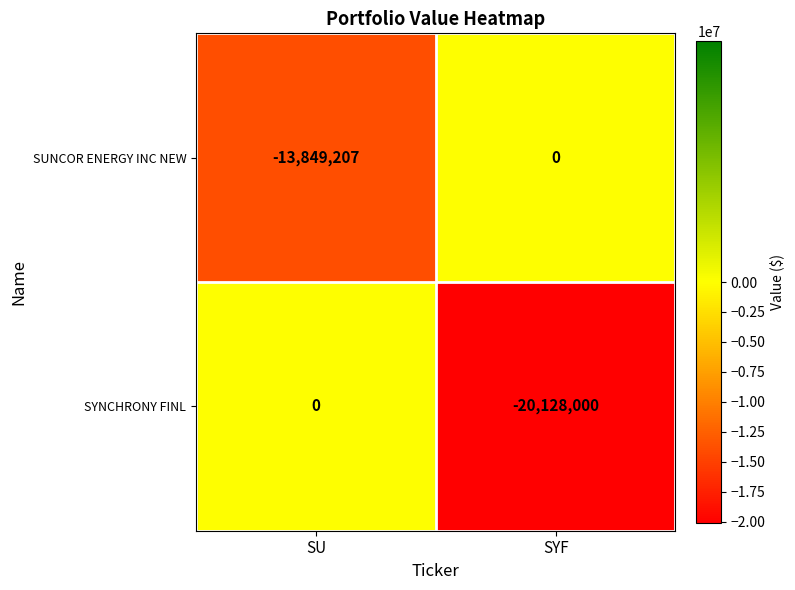

Which series has the widest spread of values?

SYNCHRONY FINL